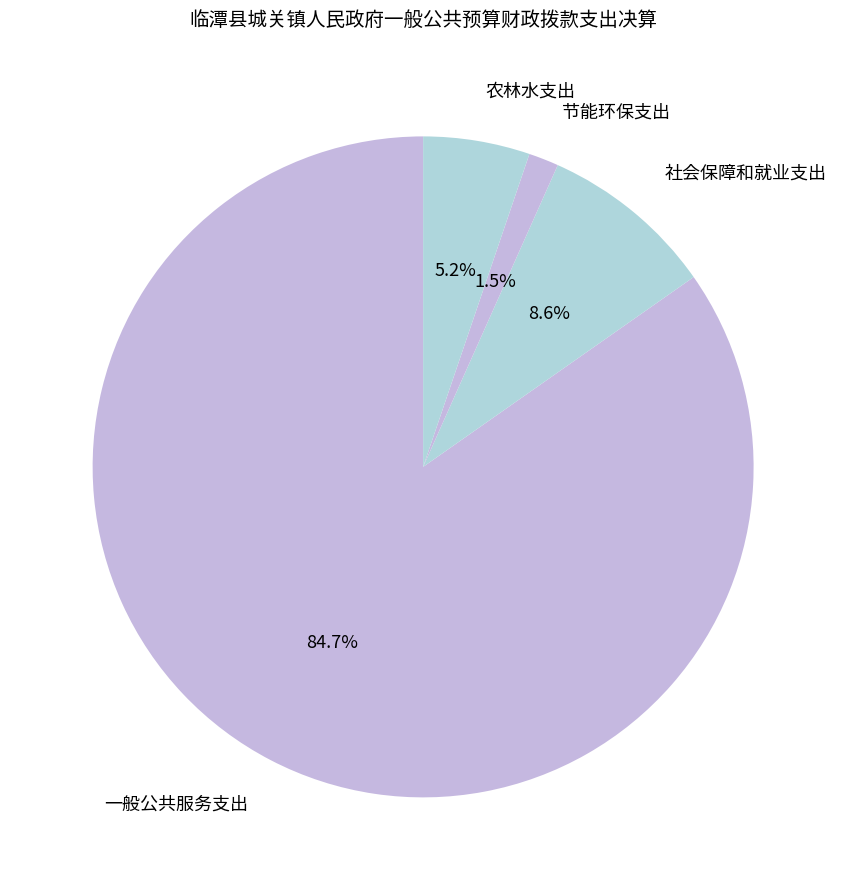

To the nearest percent, what is the difference between the largest and smallest slice percentages?

83%